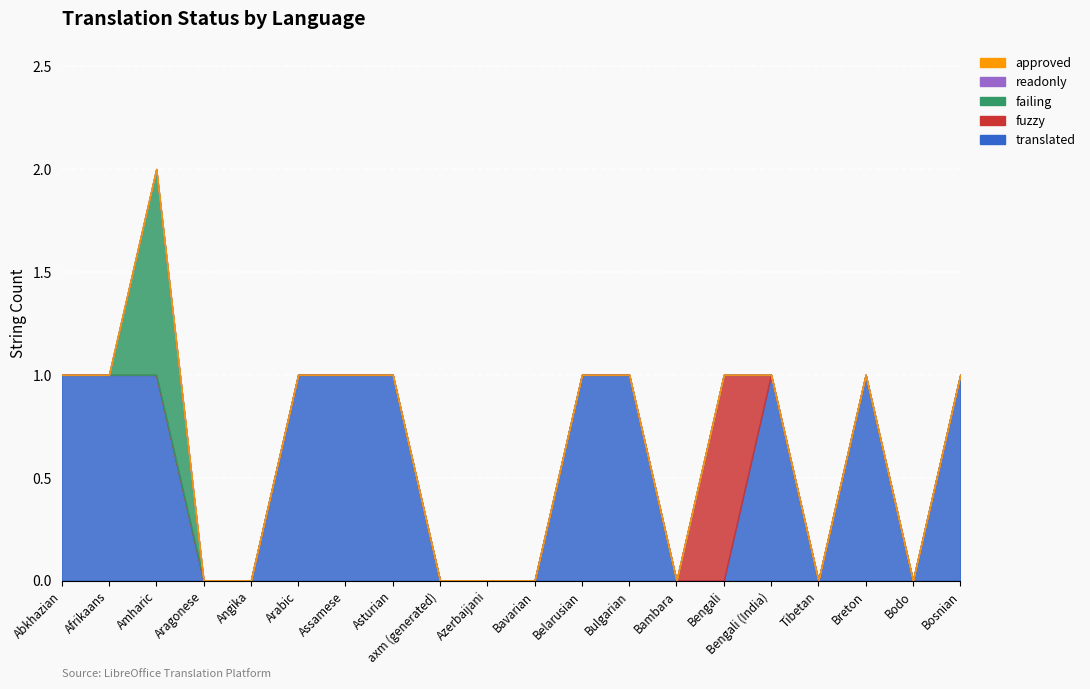

Rank the series at Tibetan from lowest to highest value.

translated, fuzzy, failing, readonly, approved